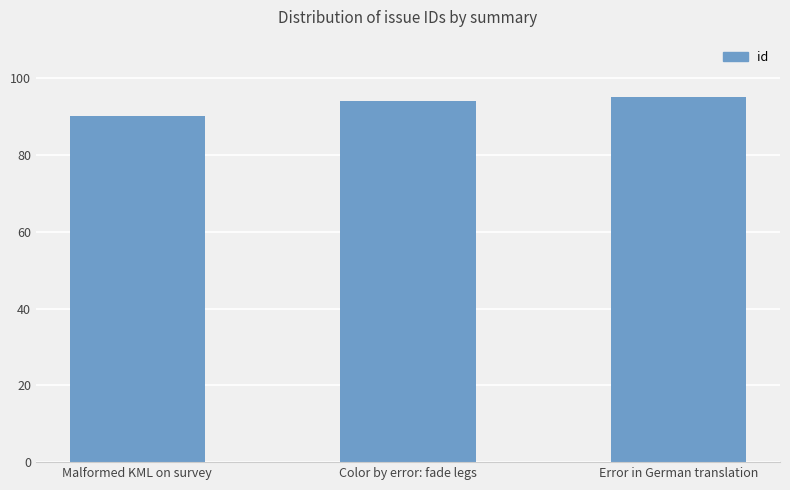

Are the bars horizontal?

No